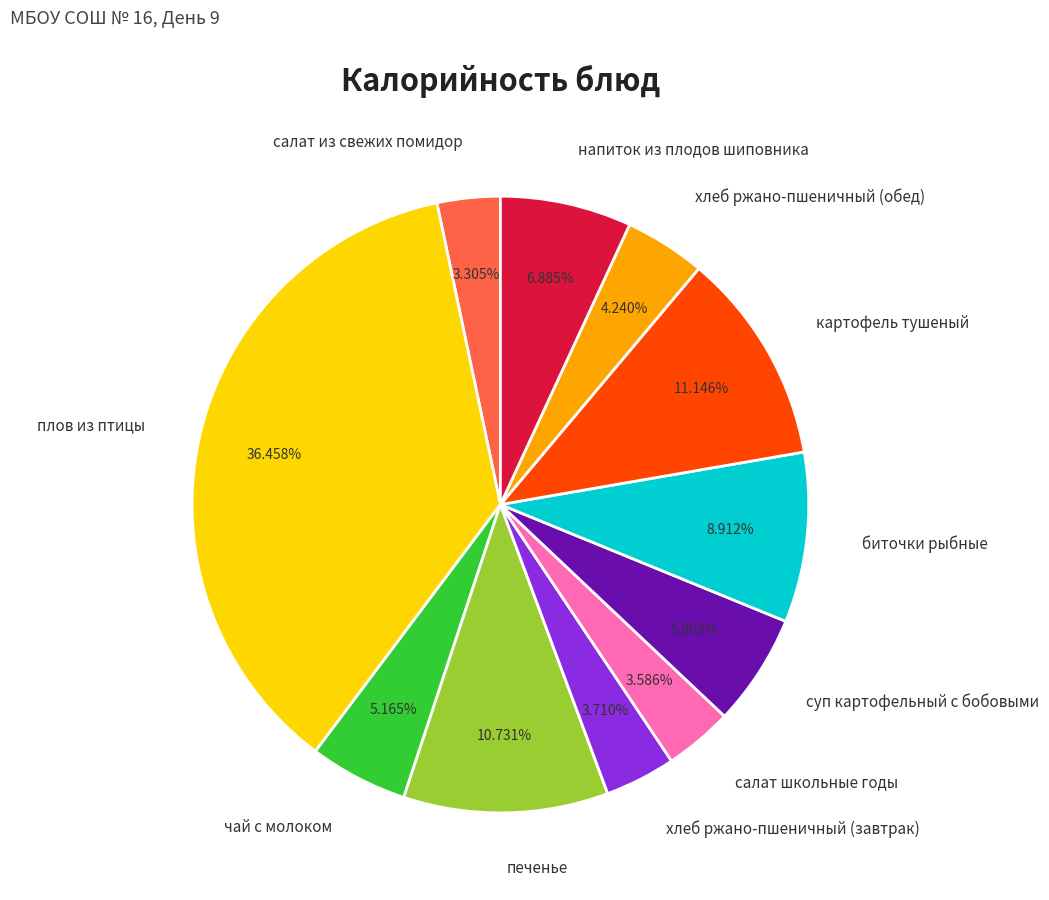

What percentage is the напиток из плодов шиповника slice, to the nearest percent?

7%